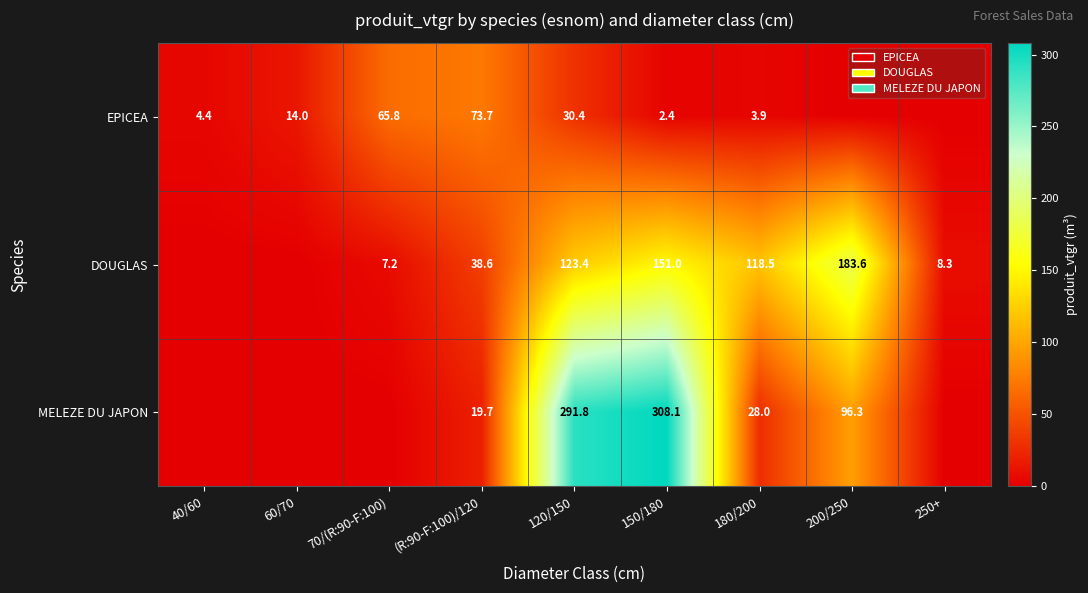

Is it true that MELEZE DU JAPON equals 37.1 at 180/200?

False